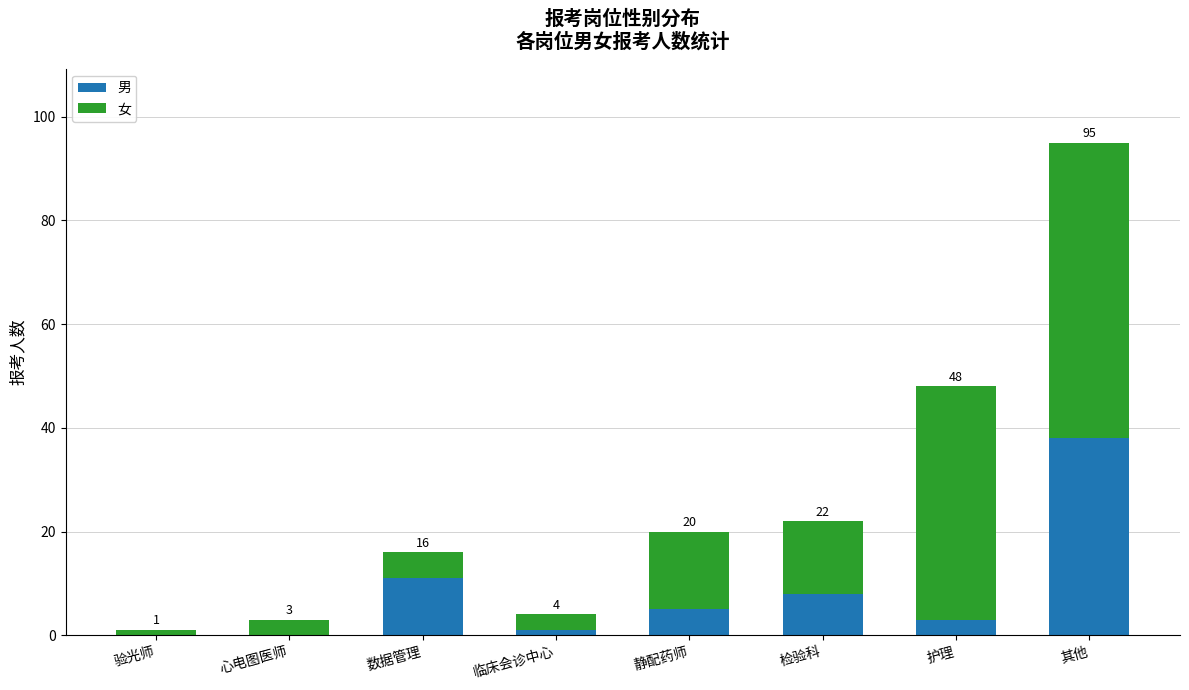

Does the chart contain stacked bars?

Yes